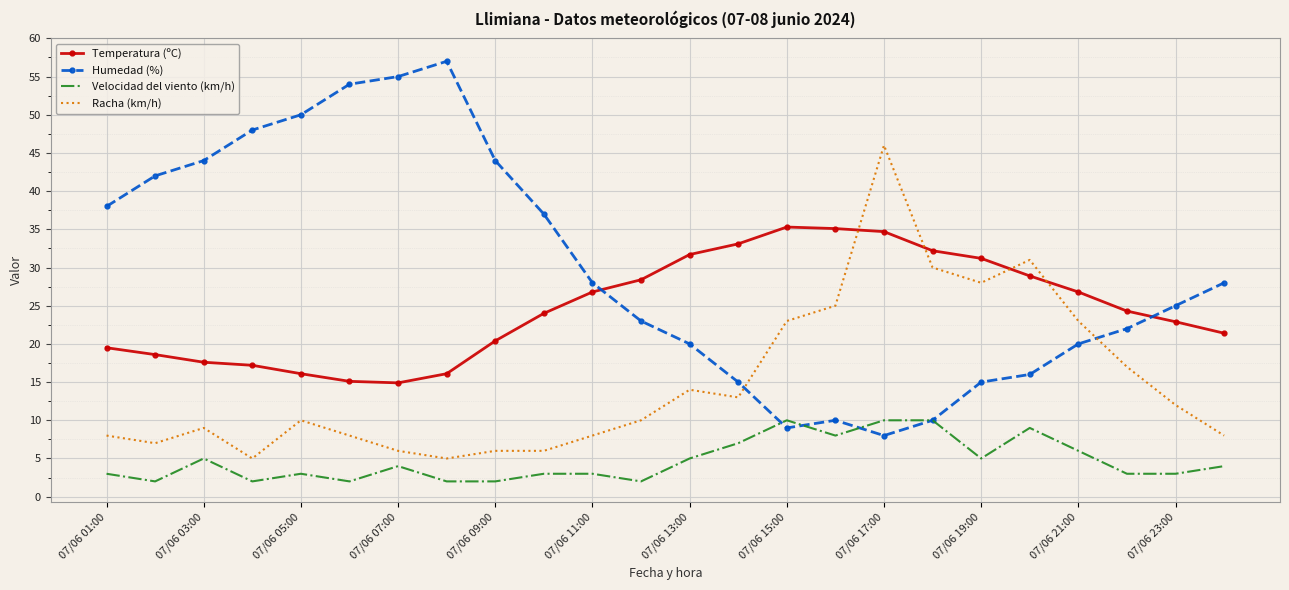

How many values in the Velocidad del viento (km/h) series are below 4?

12